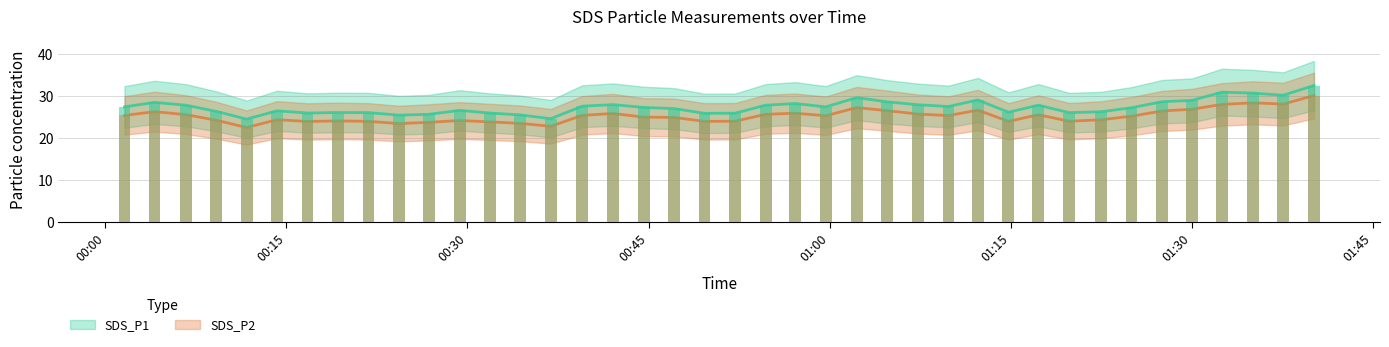

List the series in order of their peak value, highest first.

SDS_P1, SDS_P2